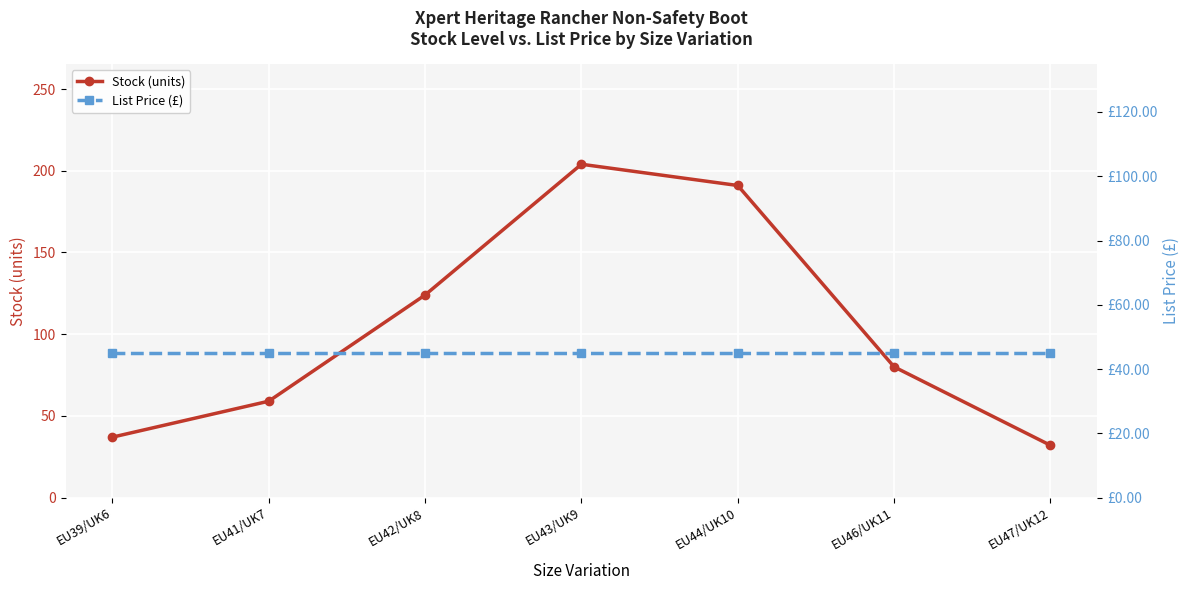

List the series in order of their overall mean, highest first.

Stock (units), List Price (£)